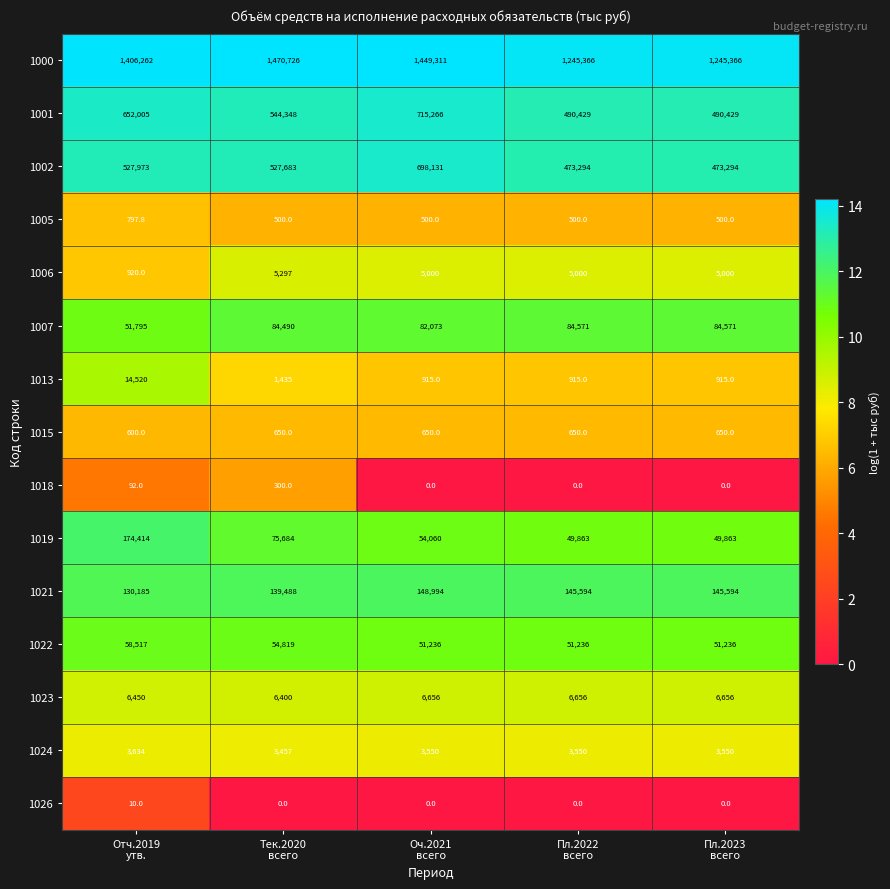

Which series has the largest range (max minus min)?

1000